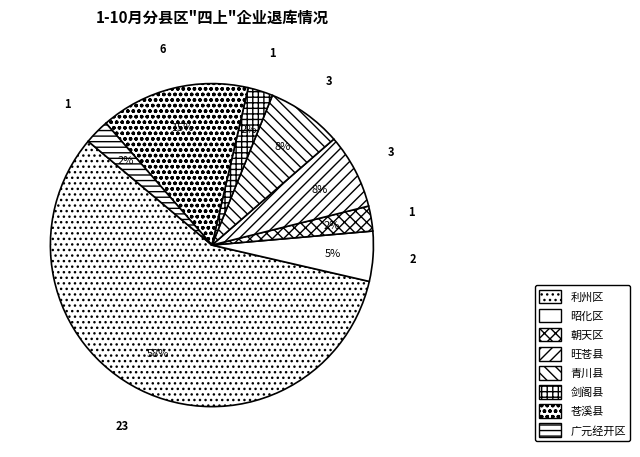

What percentage is the 利州区 slice, to the nearest percent?

58%